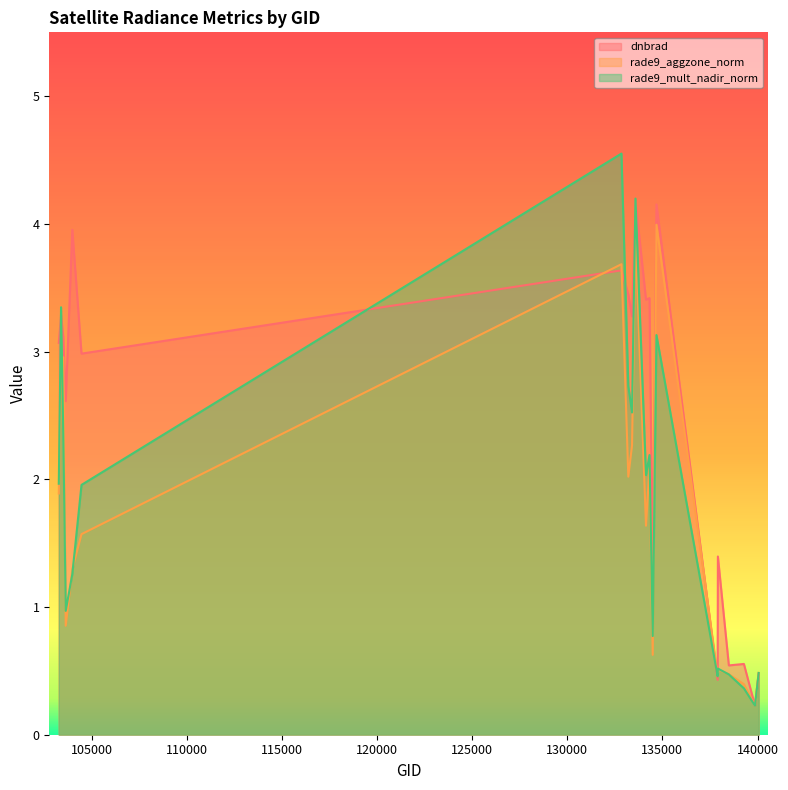

True or false: rade9_aggzone_norm has a value of 0.9 at 140059.

False